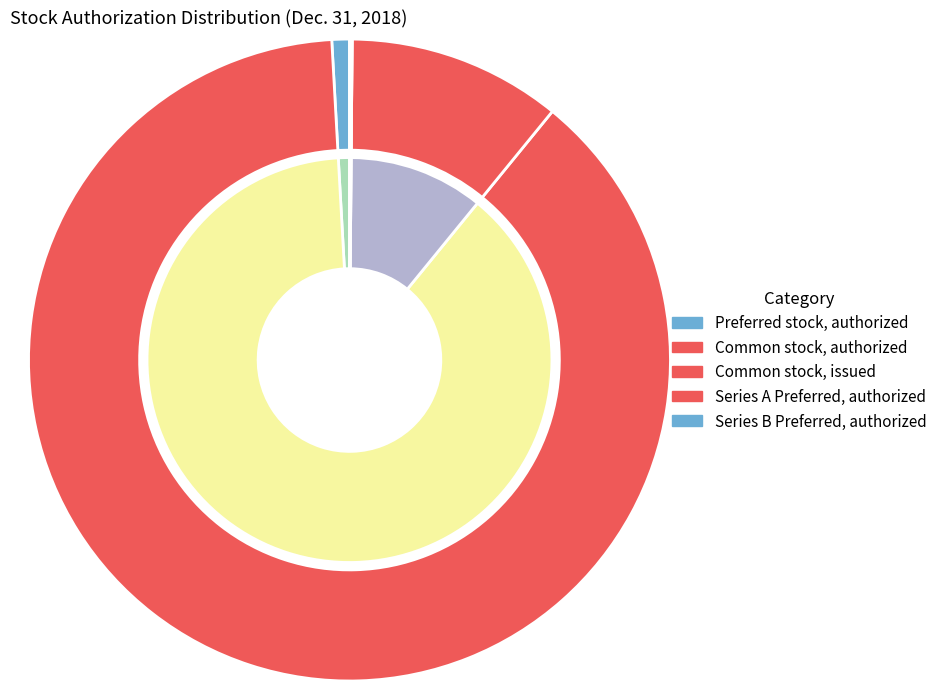

What percentage is NOT represented by Series B Preferred, authorized?

99.9%